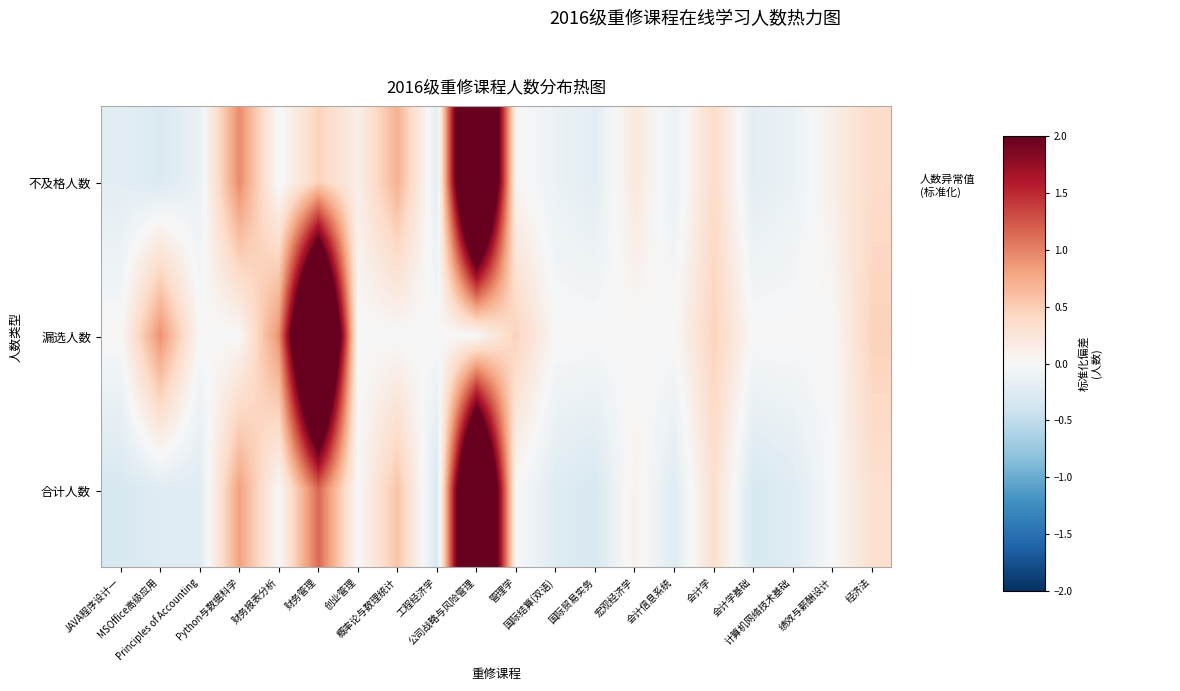

What is the minimum value shown in the chart?

-0.3